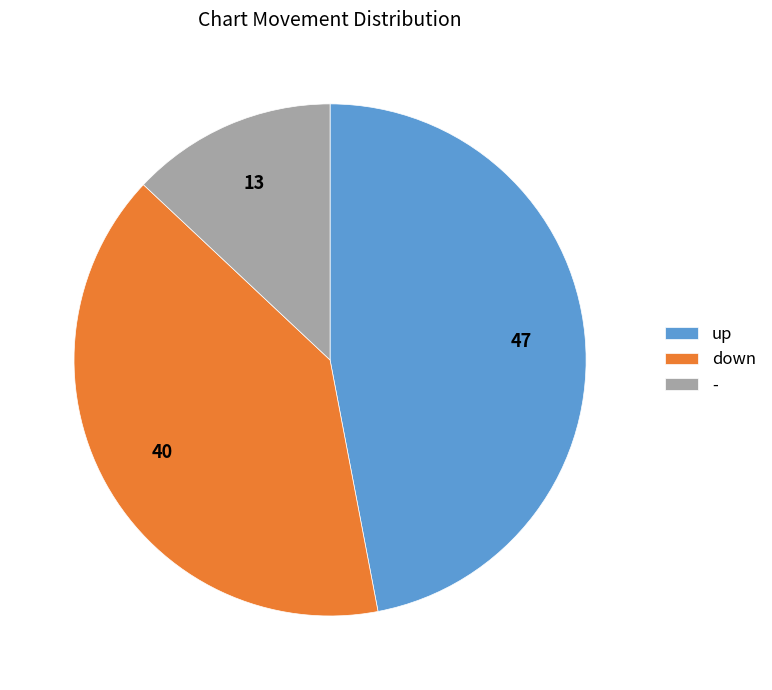

Which category has the biggest portion of the pie?

up